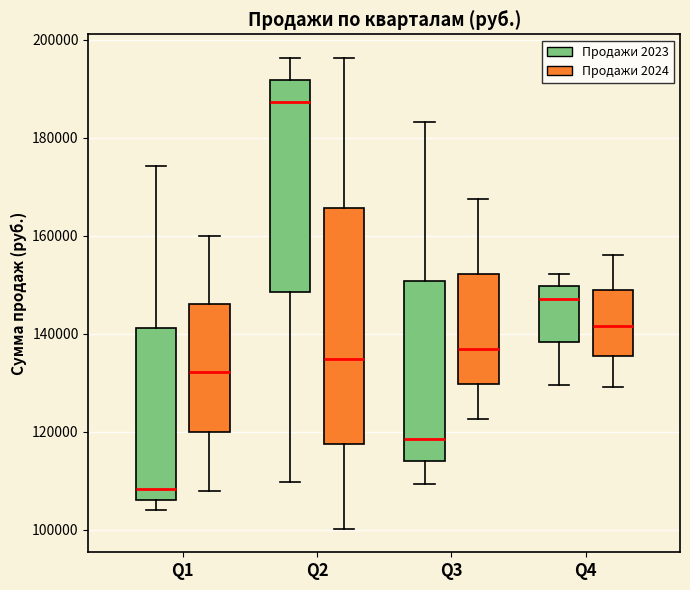

Reading left to right, read every box against the y-axis: the position of its median line, the range the box covers, and the ends of its whiskers. The values are not printed on the chart, so give them approximately, as read against the axis.

Q1 (Продажи 2023): median 108000, box 106000 to 142000, whiskers 104000 to 174000
Q1 (Продажи 2024): median 132000, box 120000 to 146000, whiskers 108000 to 160000
Q2 (Продажи 2023): median 188000, box 148000 to 192000, whiskers 110000 to 196000
Q2 (Продажи 2024): median 134000, box 118000 to 166000, whiskers 100000 to 196000
Q3 (Продажи 2023): median 118000, box 114000 to 150000, whiskers 110000 to 184000
Q3 (Продажи 2024): median 136000, box 130000 to 152000, whiskers 122000 to 168000
Q4 (Продажи 2023): median 148000, box 138000 to 150000, whiskers 130000 to 152000
Q4 (Продажи 2024): median 142000, box 136000 to 148000, whiskers 130000 to 156000